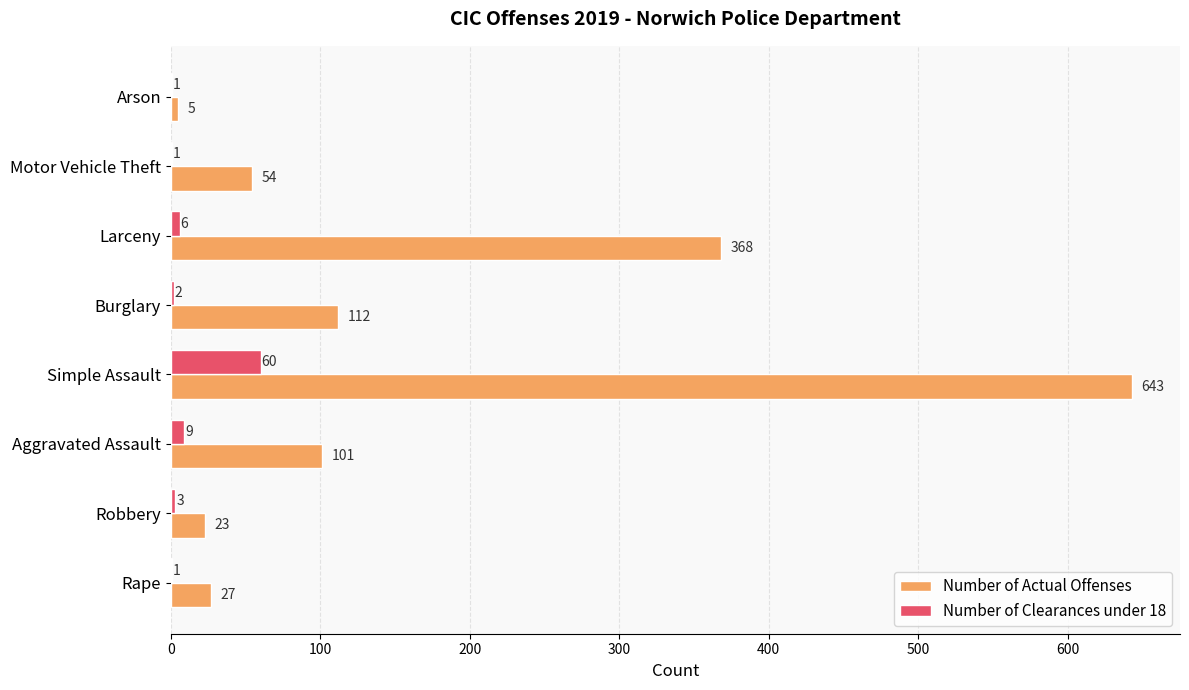

At which category is the sum across all series the highest?

Simple Assault